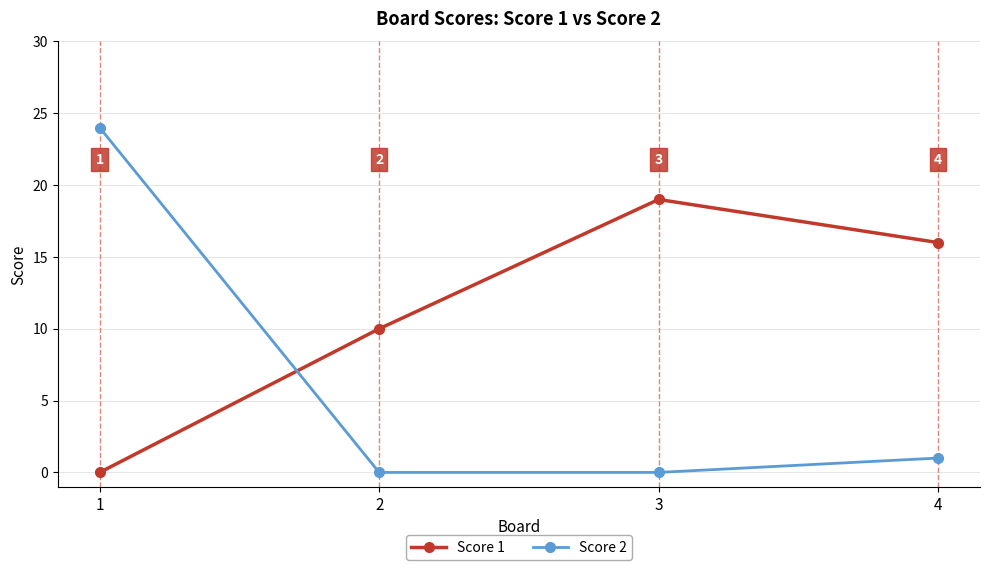

What is the sum of all Score 1 values?

45